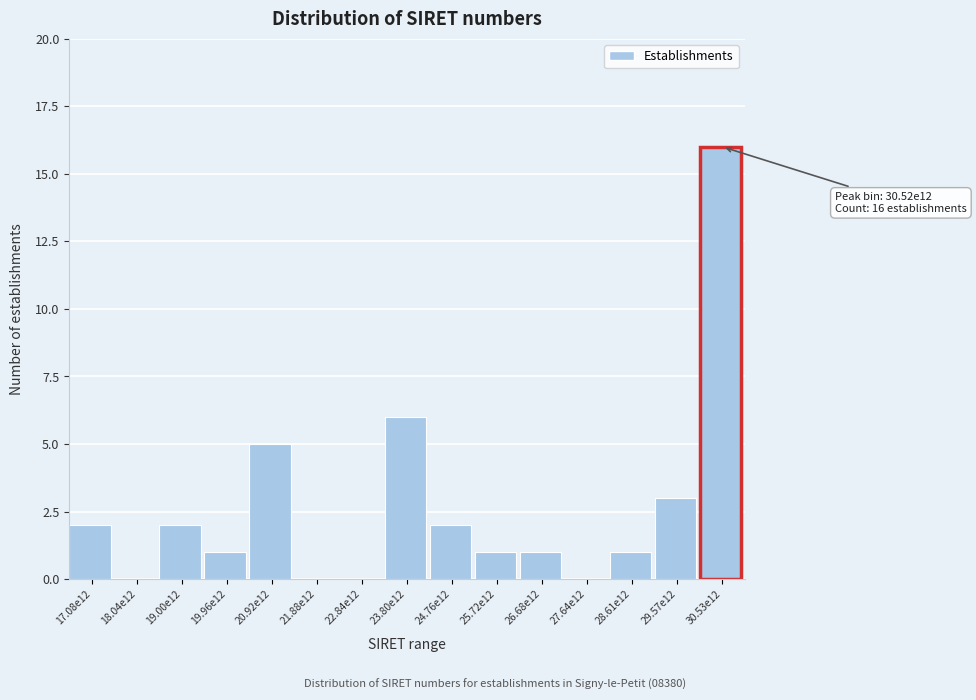

Reading left to right, list all the values displayed in this chart.

17.08e12=2	18.04e12=0	19.00e12=2	19.96e12=1	20.92e12=5	21.88e12=0	22.84e12=0	23.80e12=6	24.76e12=2	25.72e12=1	26.68e12=1	27.64e12=0	28.61e12=1	29.57e12=3	30.53e12=16